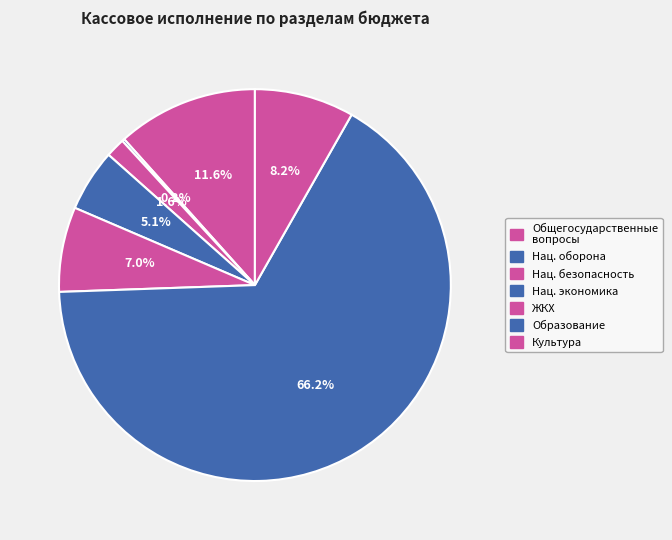

Is there a majority slice in this chart?

Yes